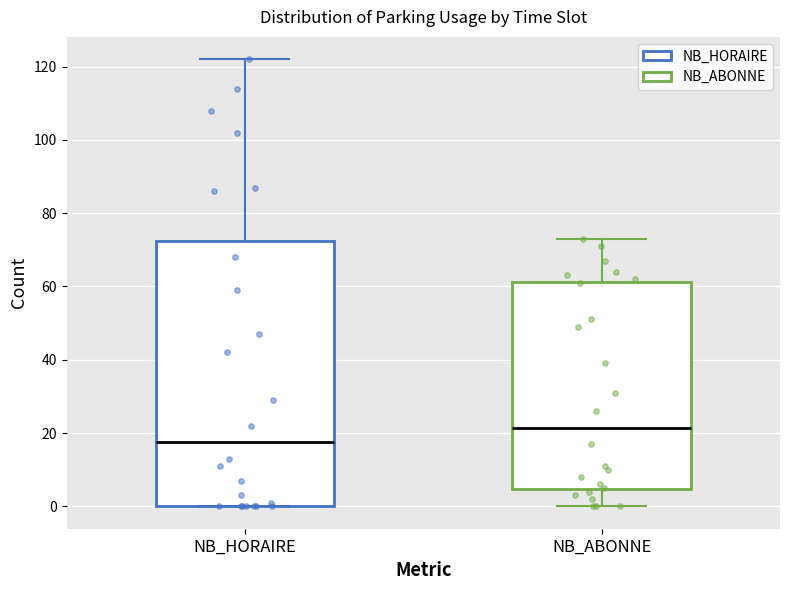

Reading left to right, transcribe this box plot: for each box, give where its median line is, the range the box spans, and where its two whiskers end, as read against the y-axis. The values are not printed on the chart, so give them approximately, as read against the axis.

NB_HORAIRE: median 18, box 0 to 72, whiskers 0 to 122
NB_ABONNE: median 22, box 4 to 62, whiskers 0 to 74